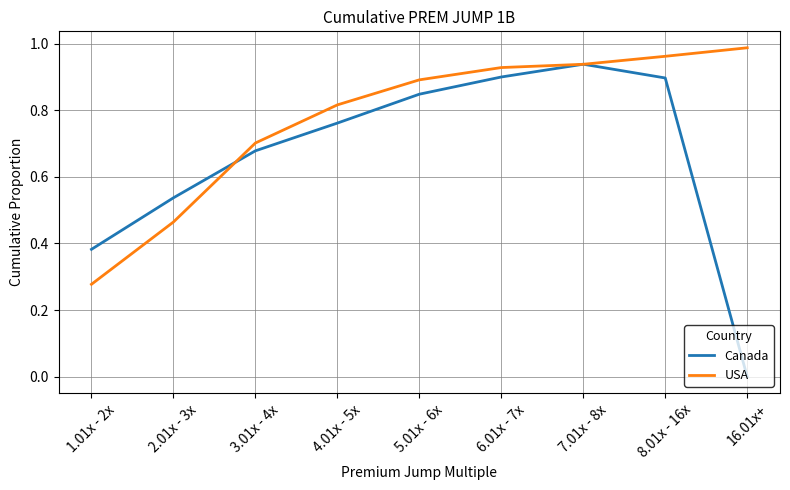

What is the total value across all series at 5.01x - 6x?

1.7